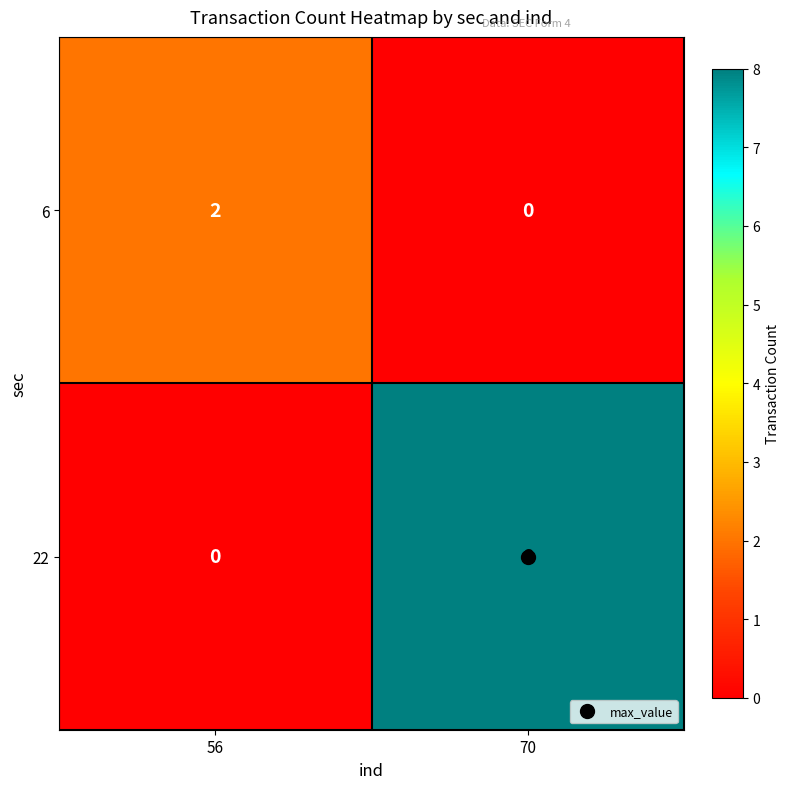

Which series has the largest total across all categories?

22